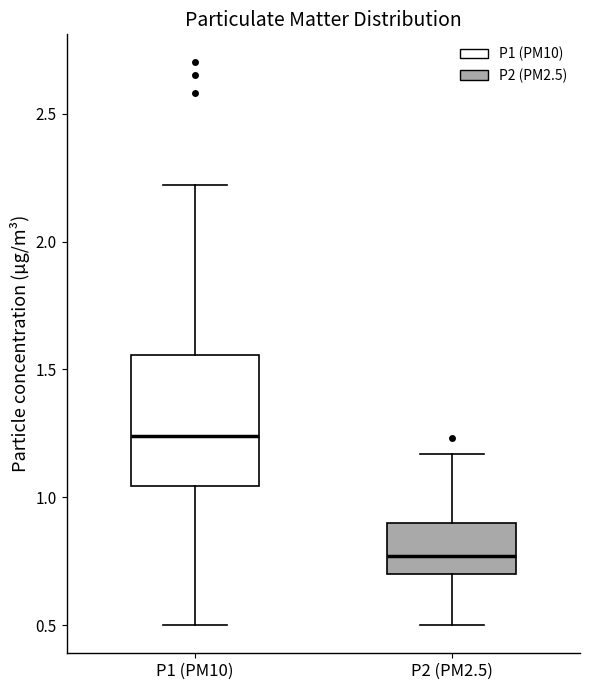

Where is the upper edge of the box for P1 (PM10) on the y-axis? The values are not printed on the chart, so give them approximately, as read against the axis.

1.55